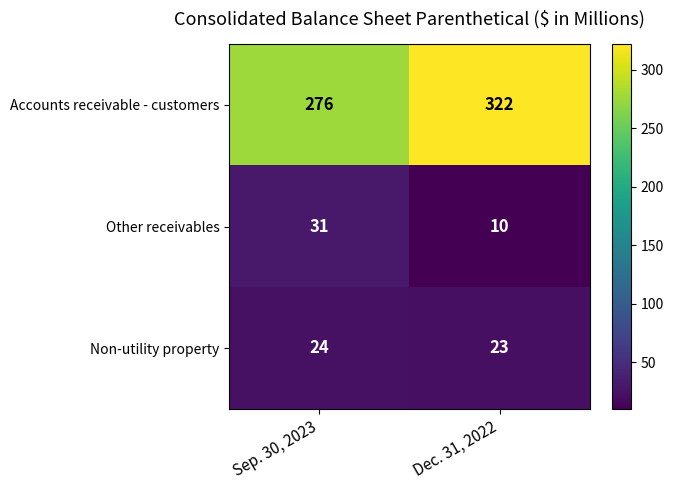

Reading left to right, what are all the values shown in this chart?

Accounts receivable - customers: Sep. 30, 2023=276	Dec. 31, 2022=322
Other receivables: Sep. 30, 2023=31	Dec. 31, 2022=10
Non-utility property: Sep. 30, 2023=24	Dec. 31, 2022=23